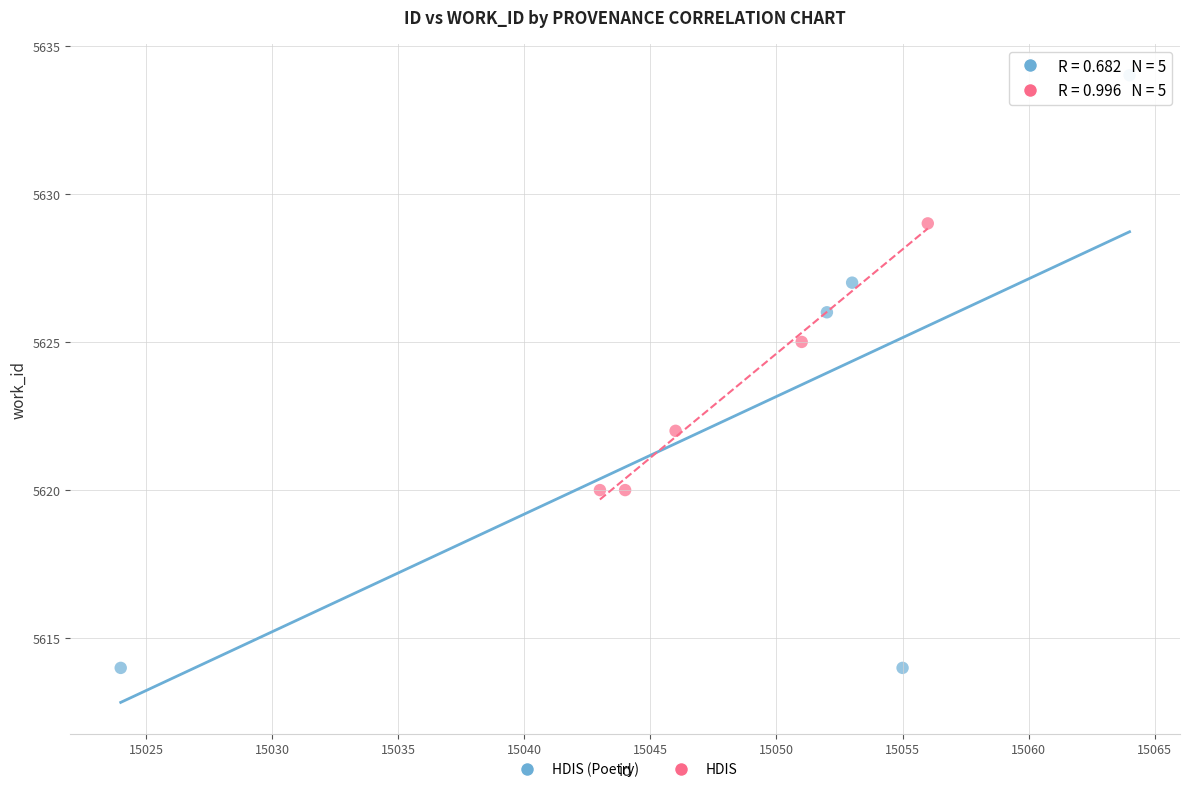

Which series contains the lowest Y value?

HDIS (Poetry)